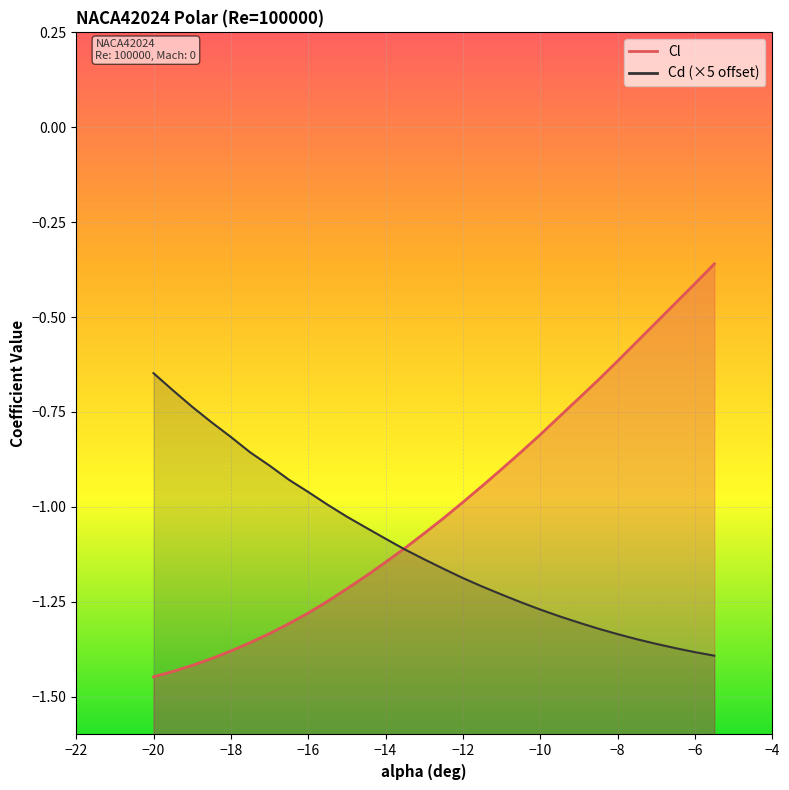

What are all the series names shown in the legend?

Cl, Cd